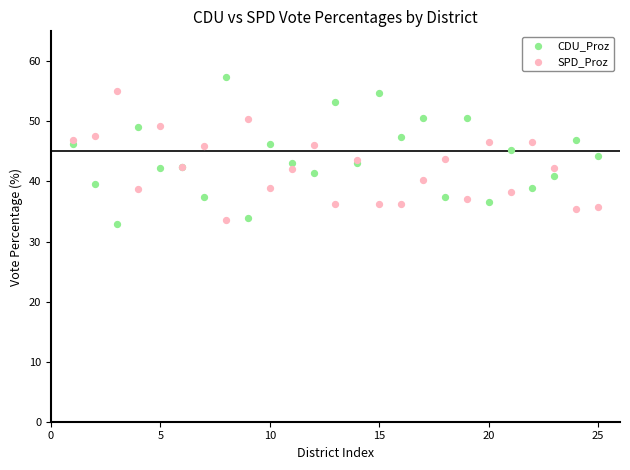

What is the X range (max minus min) for the scatter plot?

24.0